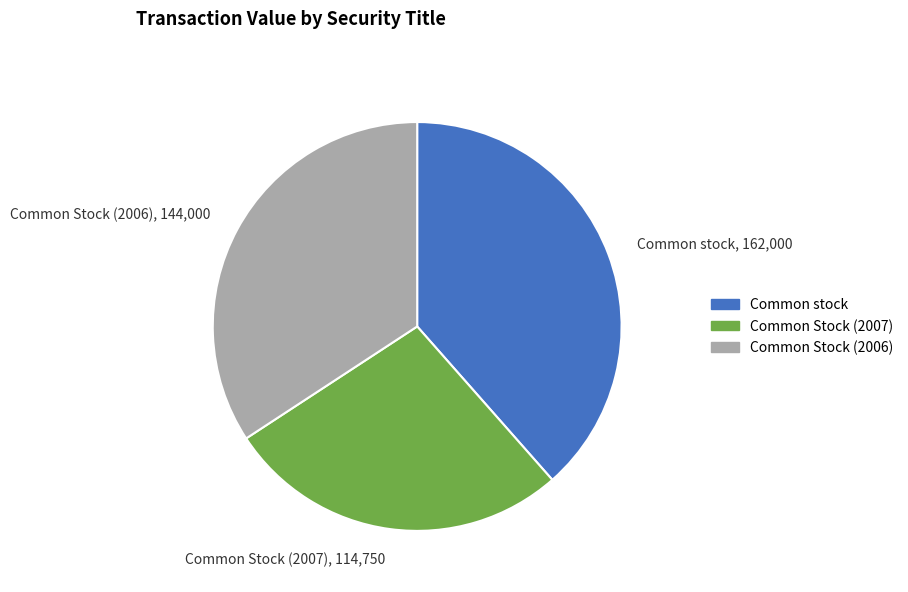

What is the smallest slice in the pie chart?

Common Stock (2007)